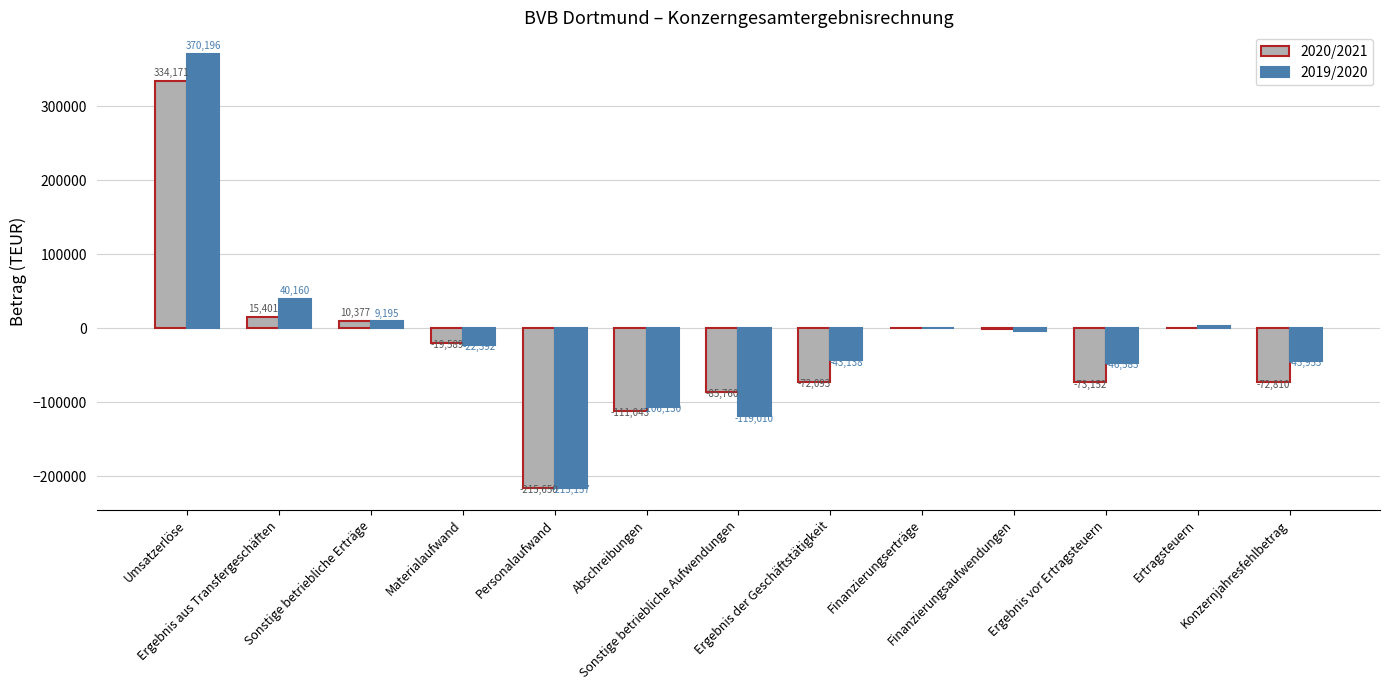

Is the value of 2019/2020 at Abschreibungen greater than the value of 2020/2021 at Sonstige betriebliche Aufwendungen?

No